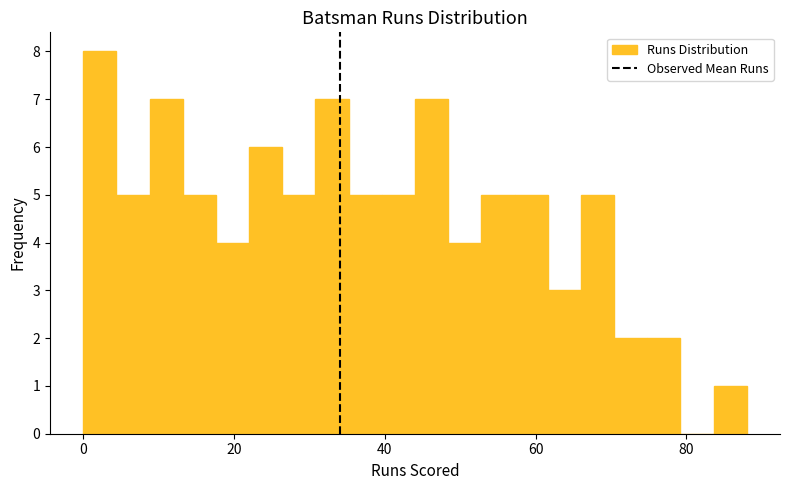

Read against the x-axis, roughly where is the centre of the tallest bar?

2